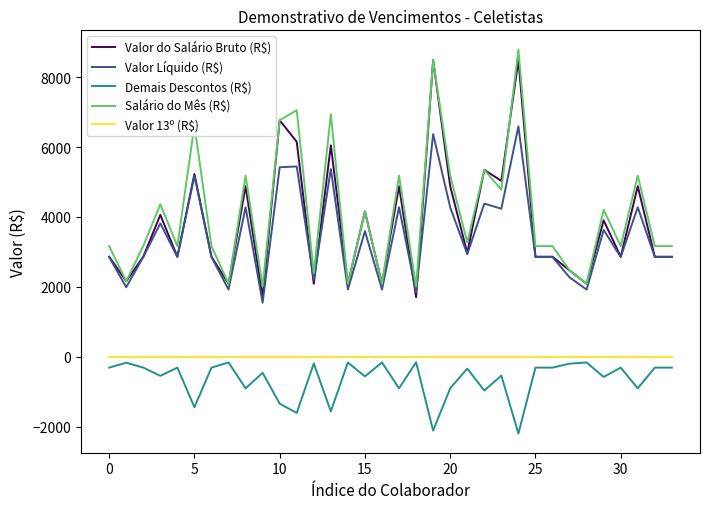

What is the smallest value displayed?

-2198.8